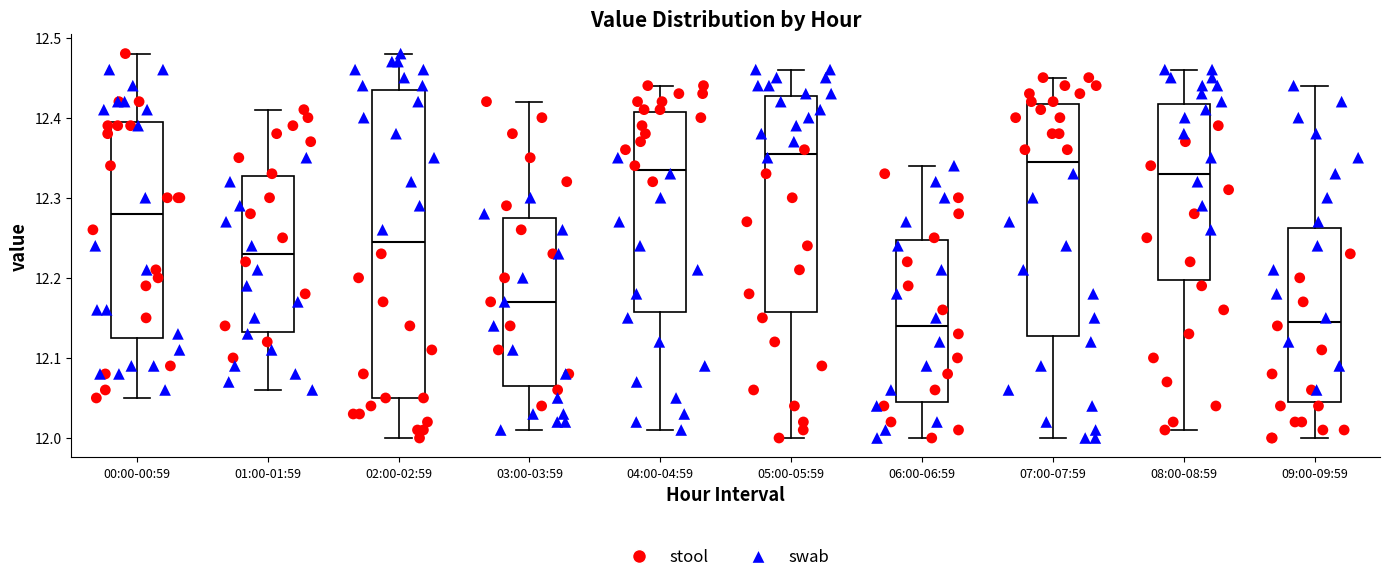

Reading left to right, transcribe this box plot: for each box, give where its median line is, the range the box spans, and where its two whiskers end, as read against the y-axis. The values are not printed on the chart, so give them approximately, as read against the axis.

00:00-00:59: median 12.28, box 12.13 to 12.40, whiskers 12.05 to 12.48
01:00-01:59: median 12.23, box 12.13 to 12.33, whiskers 12.06 to 12.41
02:00-02:59: median 12.25, box 12.05 to 12.44, whiskers 12.00 to 12.48
03:00-03:59: median 12.17, box 12.07 to 12.28, whiskers 12.01 to 12.42
04:00-04:59: median 12.34, box 12.16 to 12.41, whiskers 12.01 to 12.44
05:00-05:59: median 12.36, box 12.16 to 12.43, whiskers 12.00 to 12.46
06:00-06:59: median 12.14, box 12.05 to 12.25, whiskers 12.00 to 12.34
07:00-07:59: median 12.35, box 12.13 to 12.42, whiskers 12.00 to 12.45
08:00-08:59: median 12.33, box 12.20 to 12.42, whiskers 12.01 to 12.46
09:00-09:59: median 12.15, box 12.05 to 12.26, whiskers 12.00 to 12.44